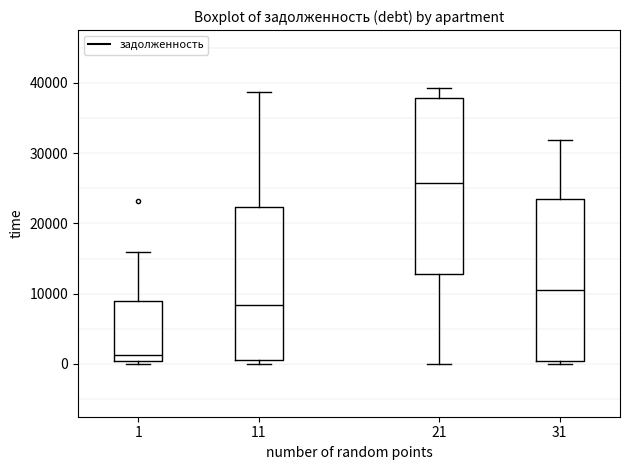

Which box has the lowest median line?

1